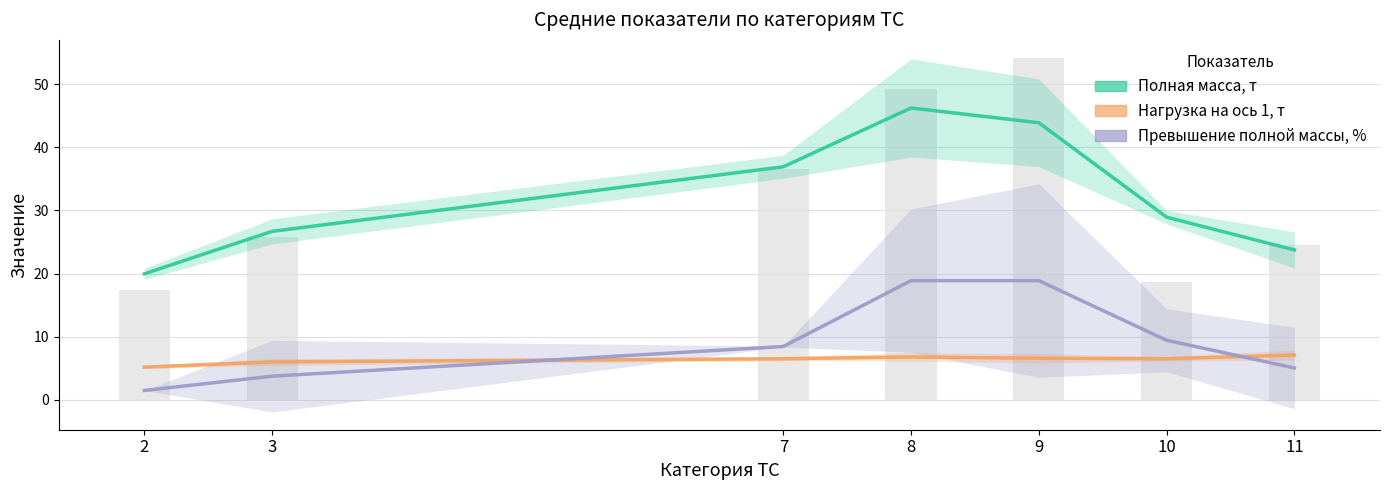

Is the value of Превышение полной массы, % at 11 greater than the value of Нагрузка на ось 1, т at 9?

No